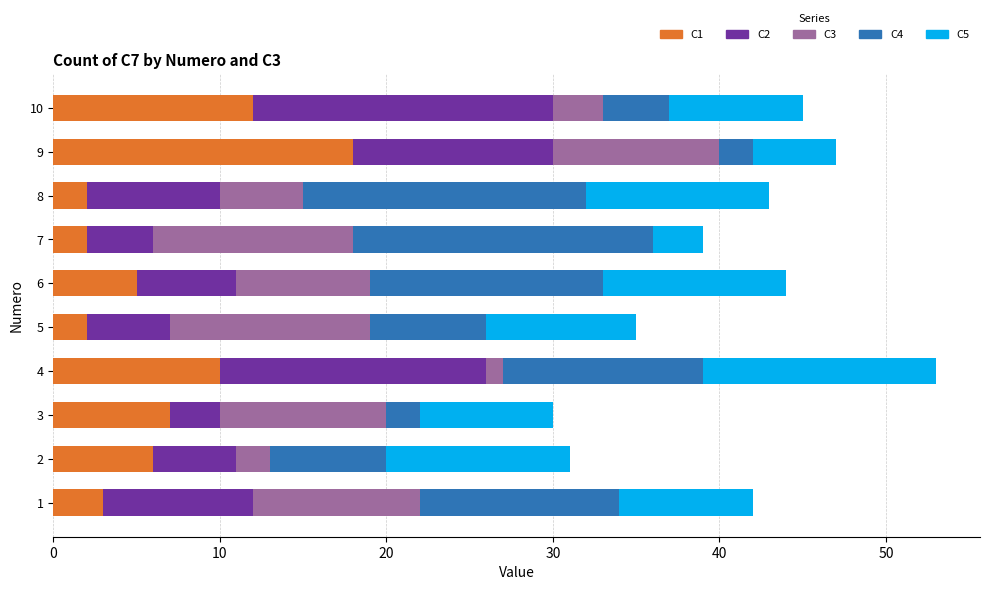

How many distinct data groups are displayed?

5